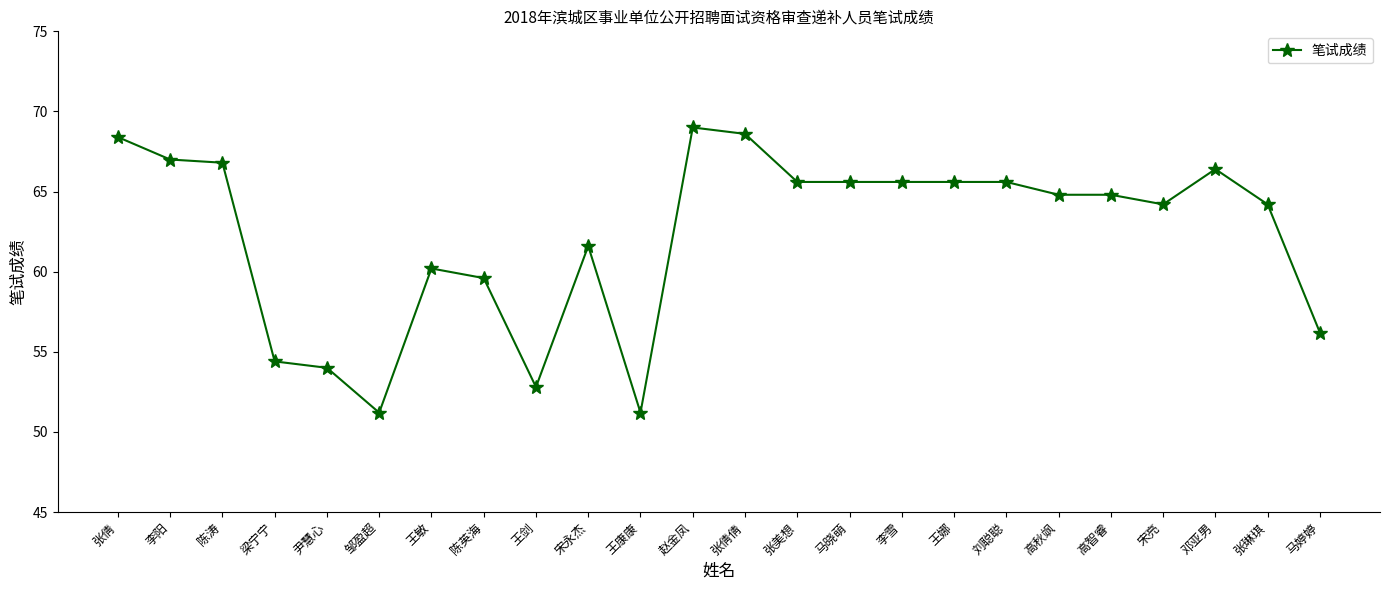

What value does the data have at 刘聪聪?

65.6